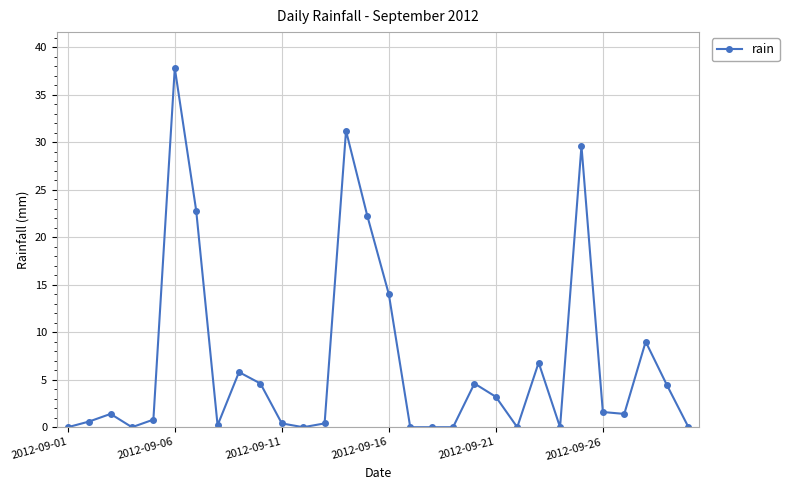

What is the sum of all values?

202.8